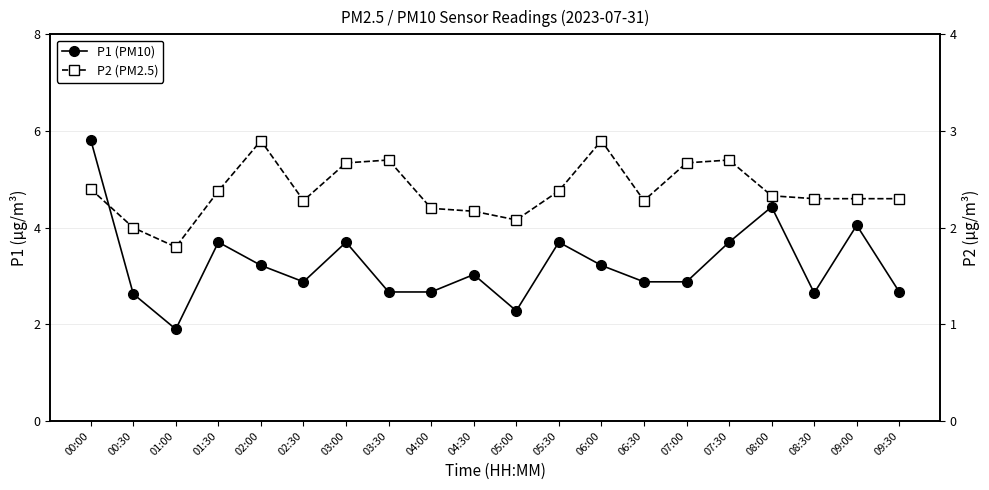

True or false: P1 (PM10) has more than 2 interior local peaks.

True